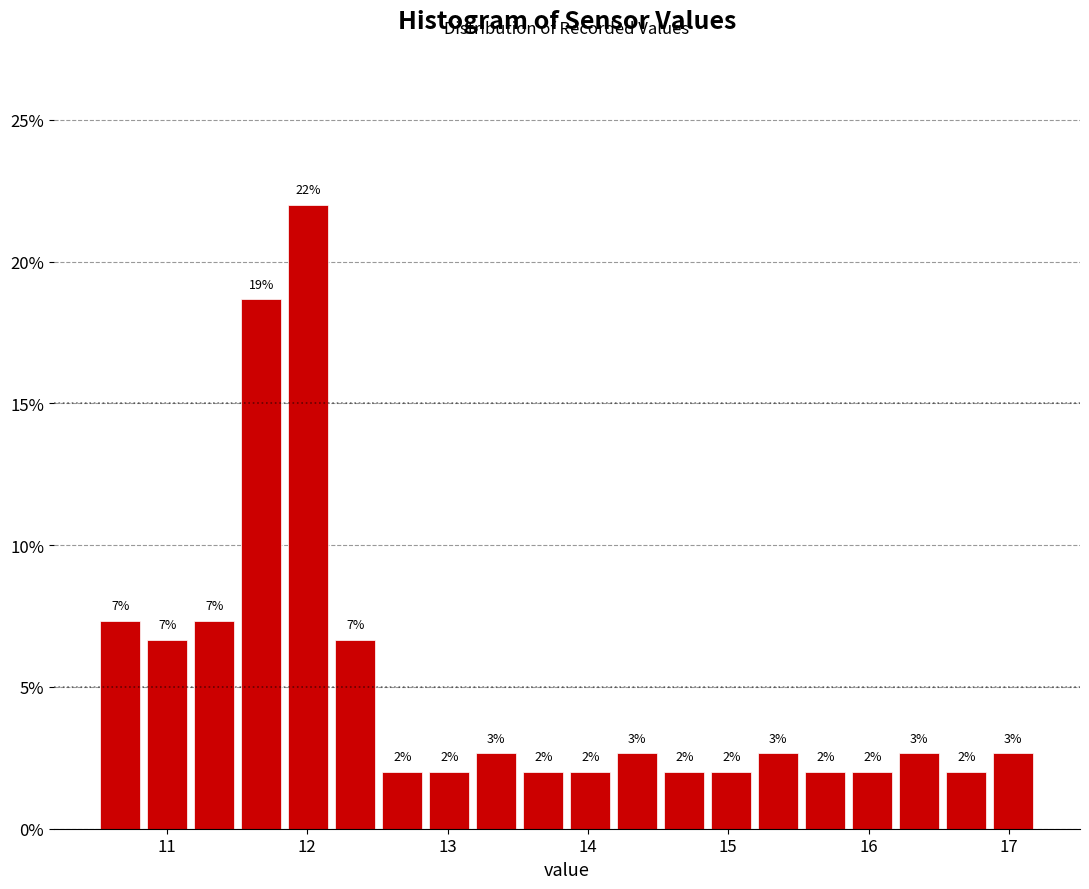

Around what value on the x-axis is the tallest bar? Give the approximate position of its centre, as read against the axis.

12.0